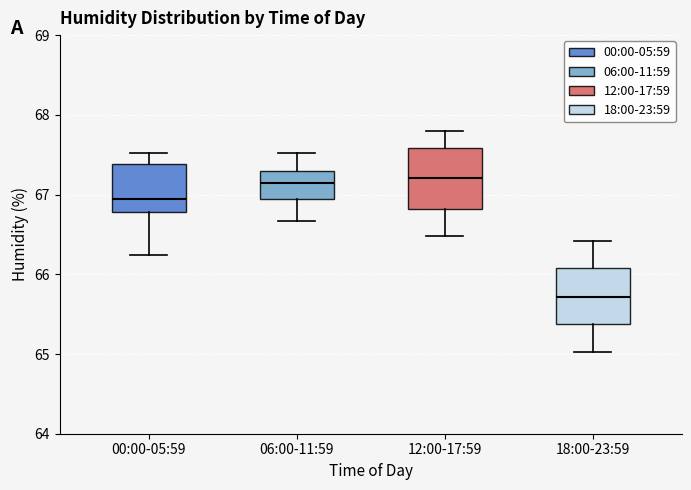

Reading left to right, transcribe this box plot: for each box, give where its median line is, the range the box spans, and where its two whiskers end, as read against the y-axis. The values are not printed on the chart, so give them approximately, as read against the axis.

00:00-05:59: median 66.9, box 66.8 to 67.4, whiskers 66.2 to 67.5
06:00-11:59: median 67.2, box 67.0 to 67.3, whiskers 66.7 to 67.5
12:00-17:59: median 67.2, box 66.8 to 67.6, whiskers 66.5 to 67.8
18:00-23:59: median 65.7, box 65.4 to 66.1, whiskers 65.0 to 66.4